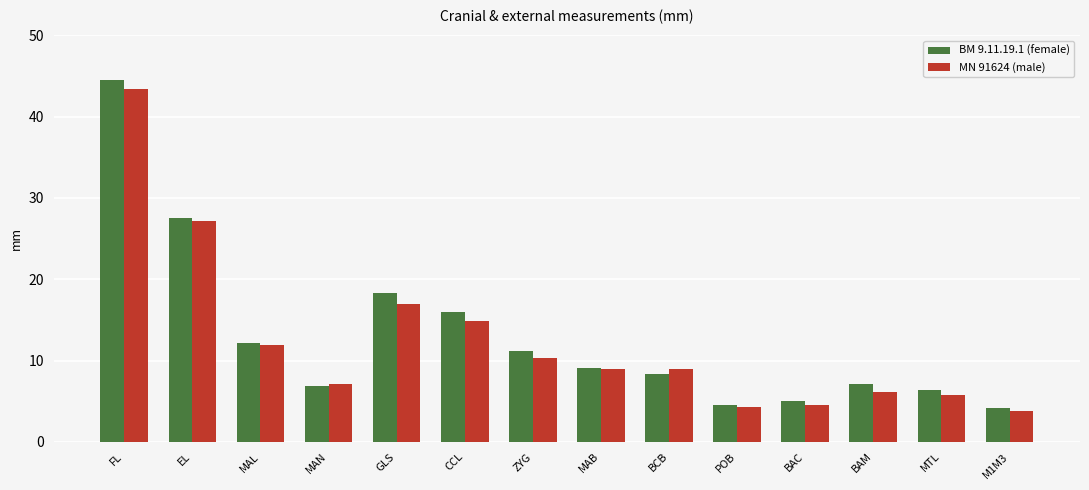

How many bars are there in total?

28